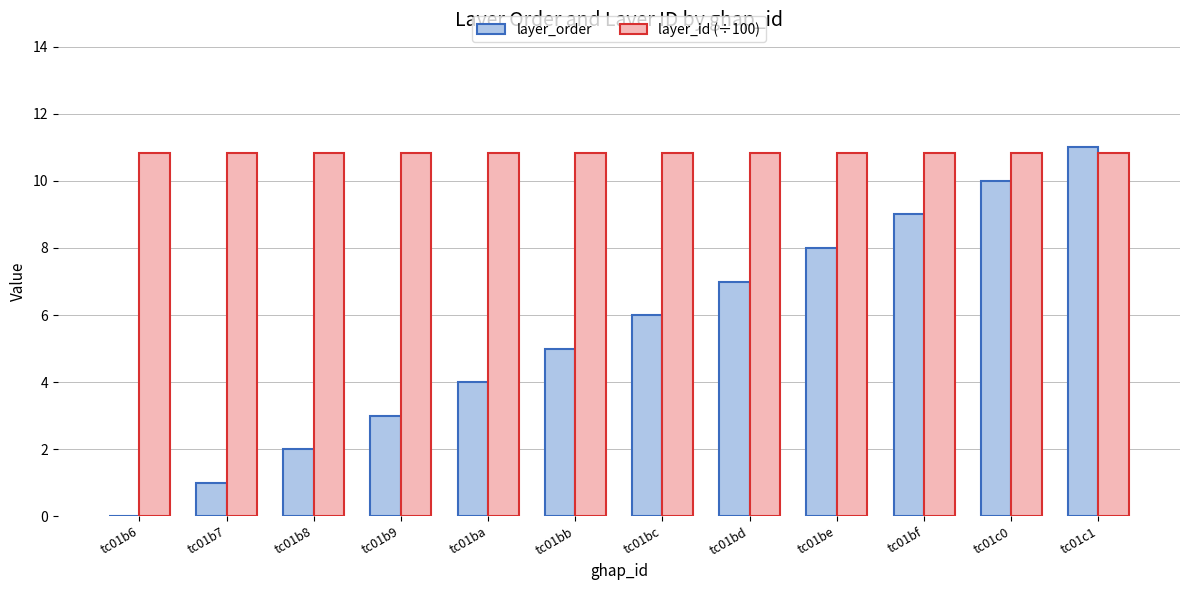

At which category is the sum across all series the highest?

tc01c1